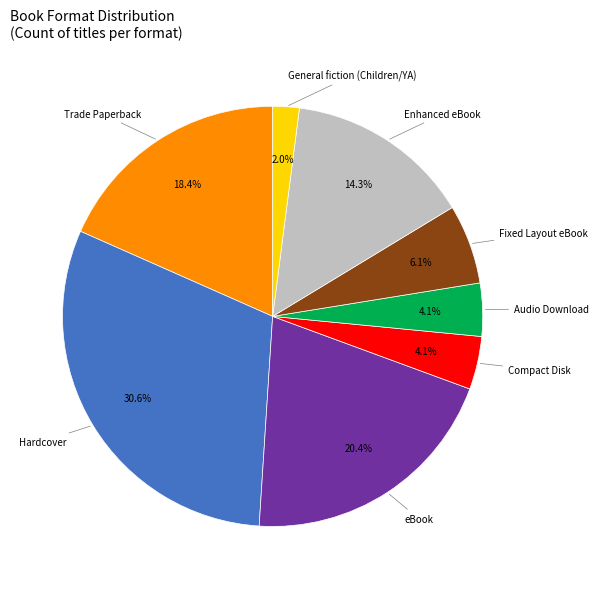

Combined, do eBook and Hardcover account for over 50%?

Yes